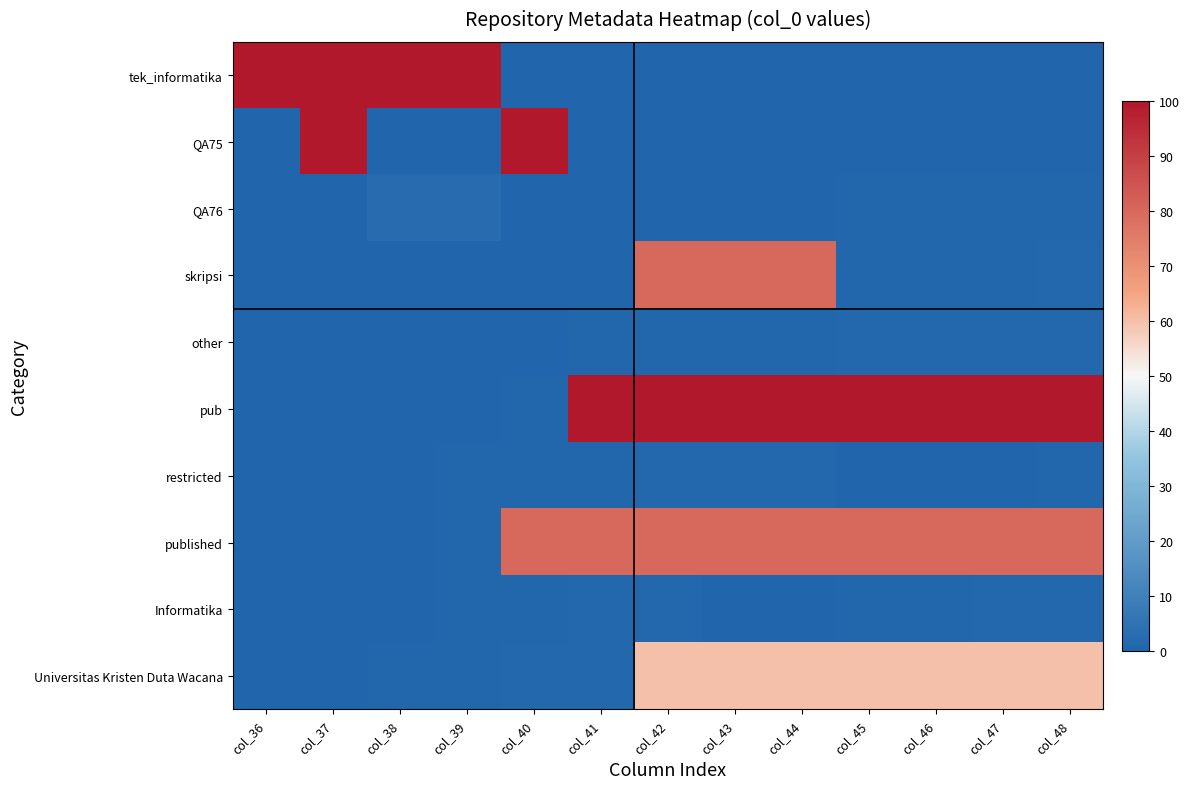

At col_47, list the series in order from smallest to largest.

tek_informatika, QA75, restricted, QA76, skripsi, Informatika, other, Universitas Kristen Duta Wacana, published, pub